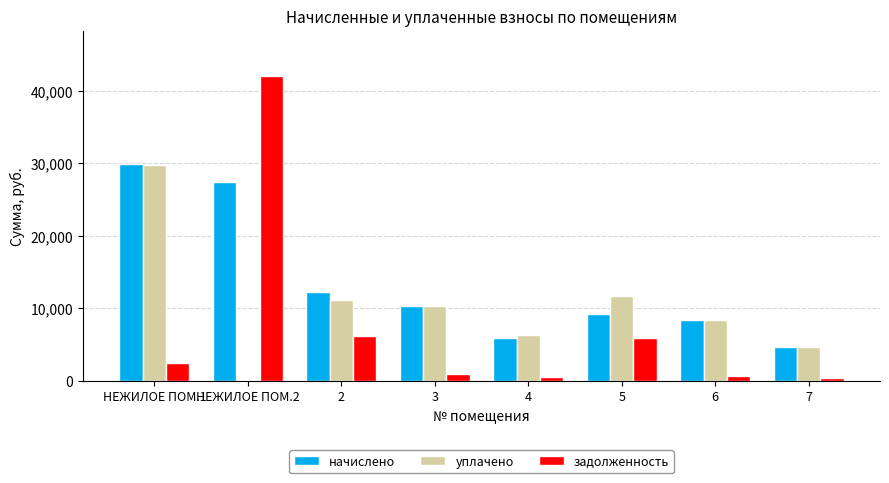

At which category is the sum across all series the highest?

НЕЖИЛОЕ ПОМ.2